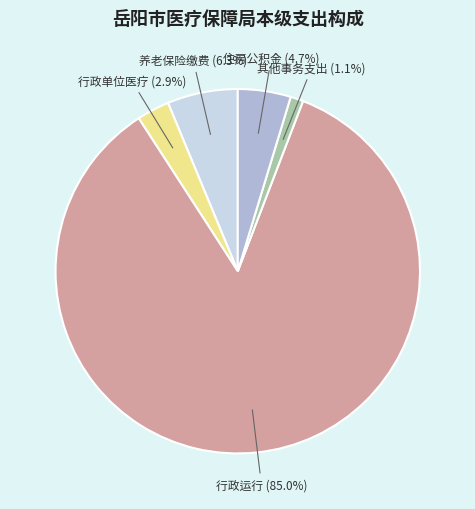

Between 行政运行 and 其他事务支出, which is larger?

行政运行